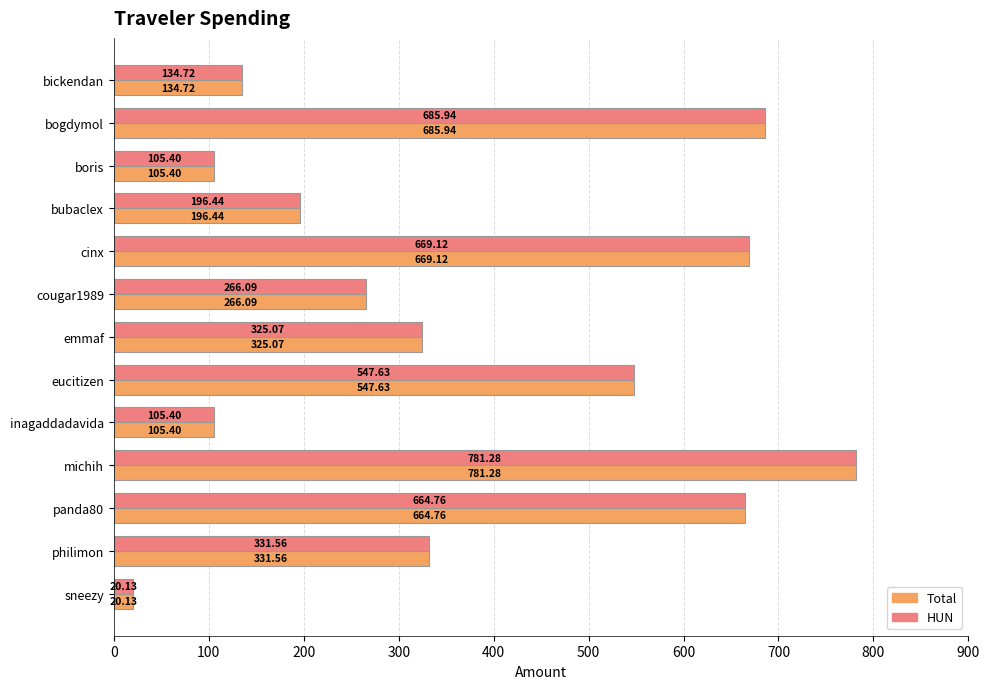

What is the difference between the HUN values at bickendan and cinx?

534.4